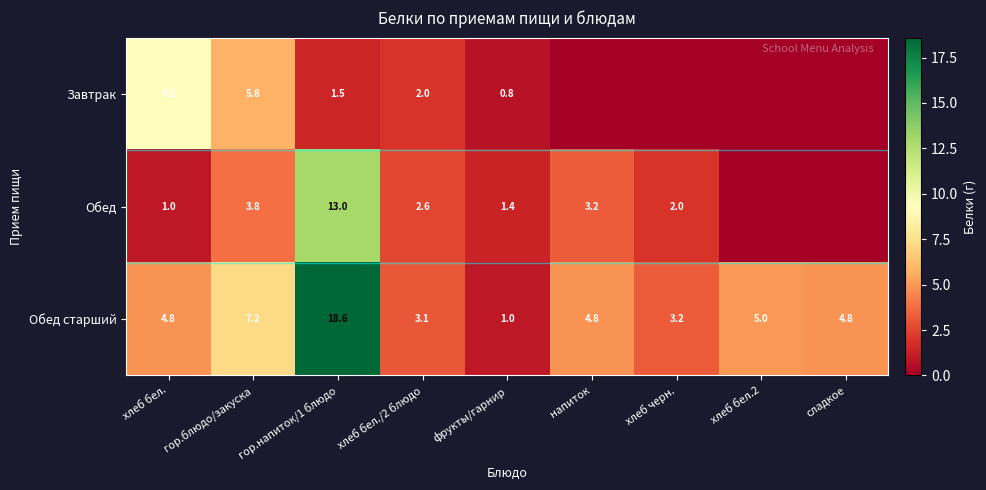

Is the value of Обед старший at хлеб бел./2 блюдо greater than the value of Завтрак at хлеб бел.?

No